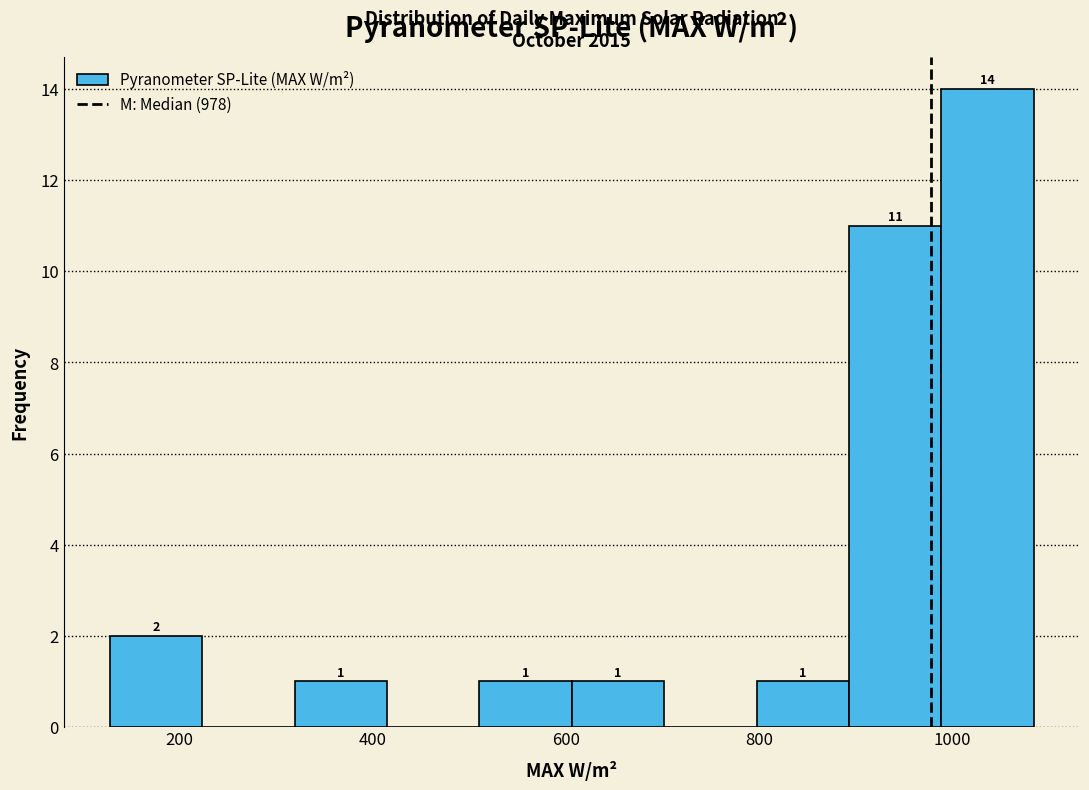

Which range on the x-axis has the tallest bar?

980 to 1080